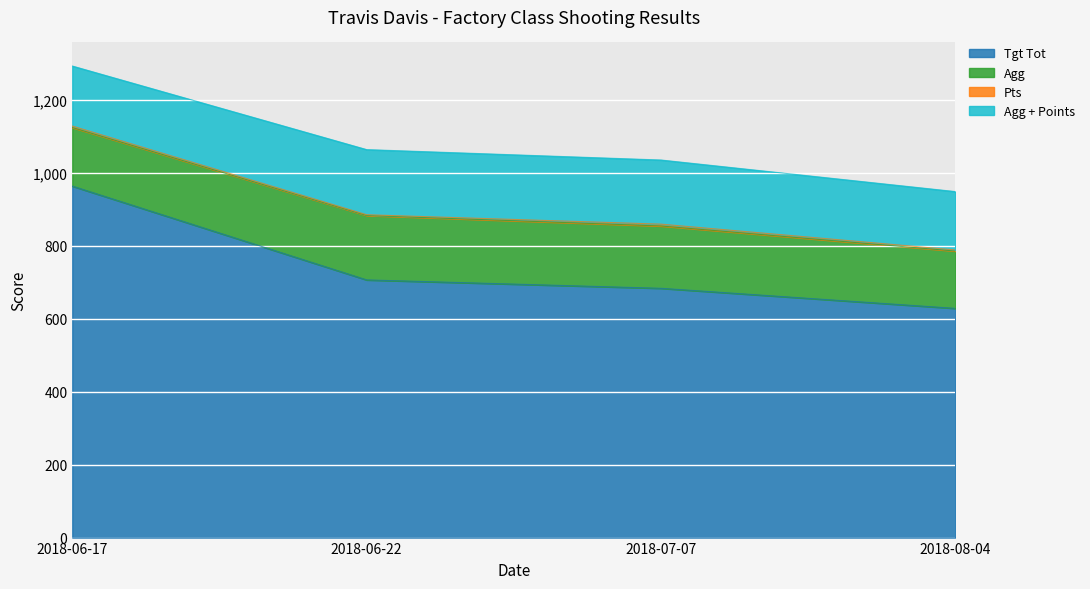

What is the value of the Agg point at the 2nd from the left?

176.5